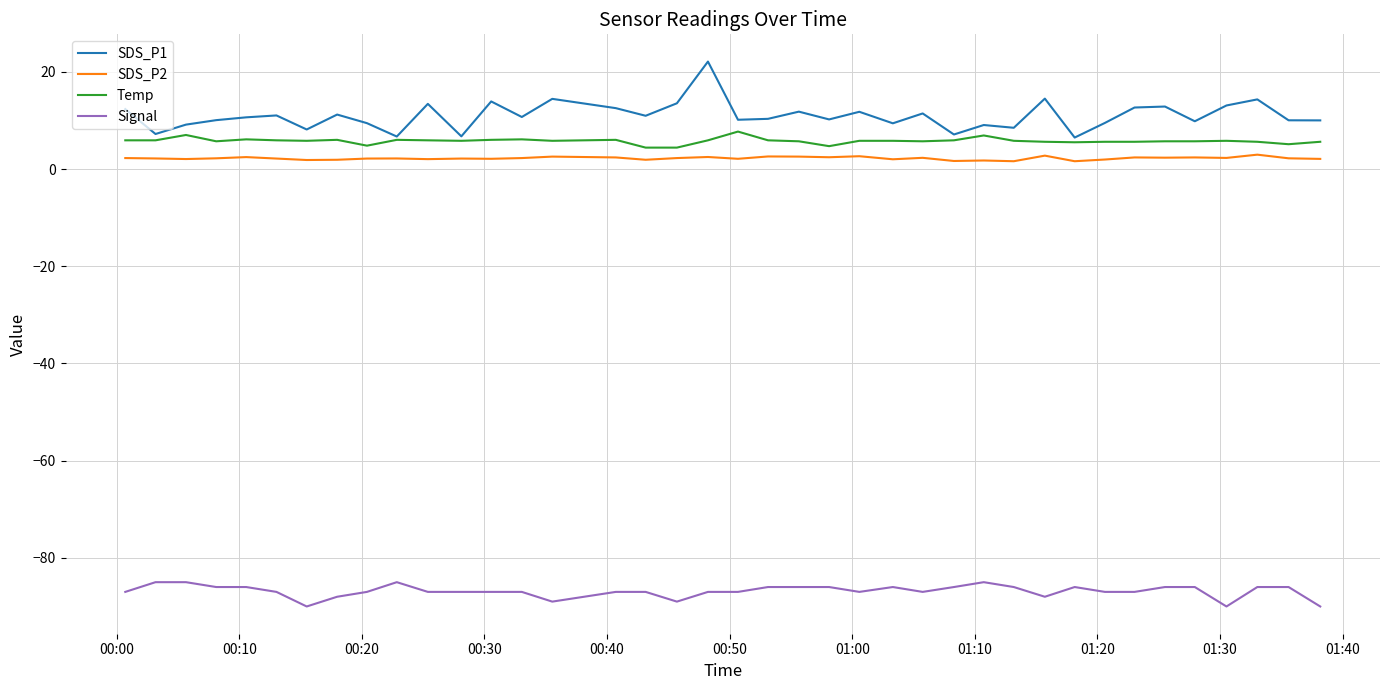

True or false: Temp and SDS_P2 cross at least once.

False